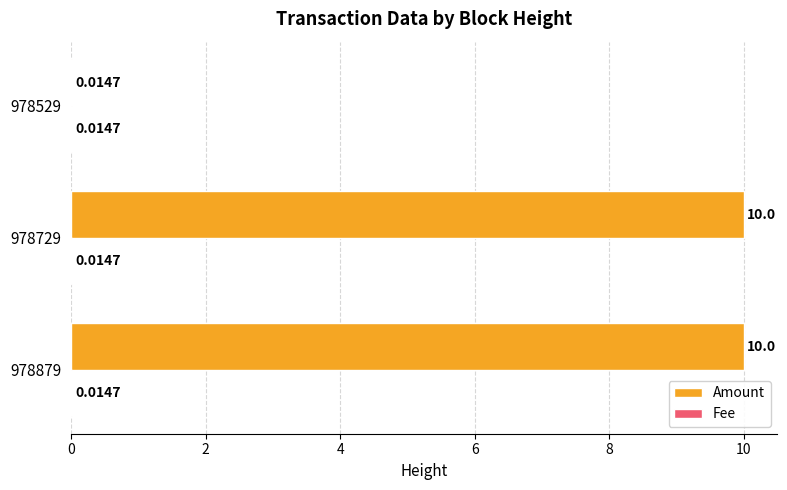

Which series has the largest total across all categories?

Amount